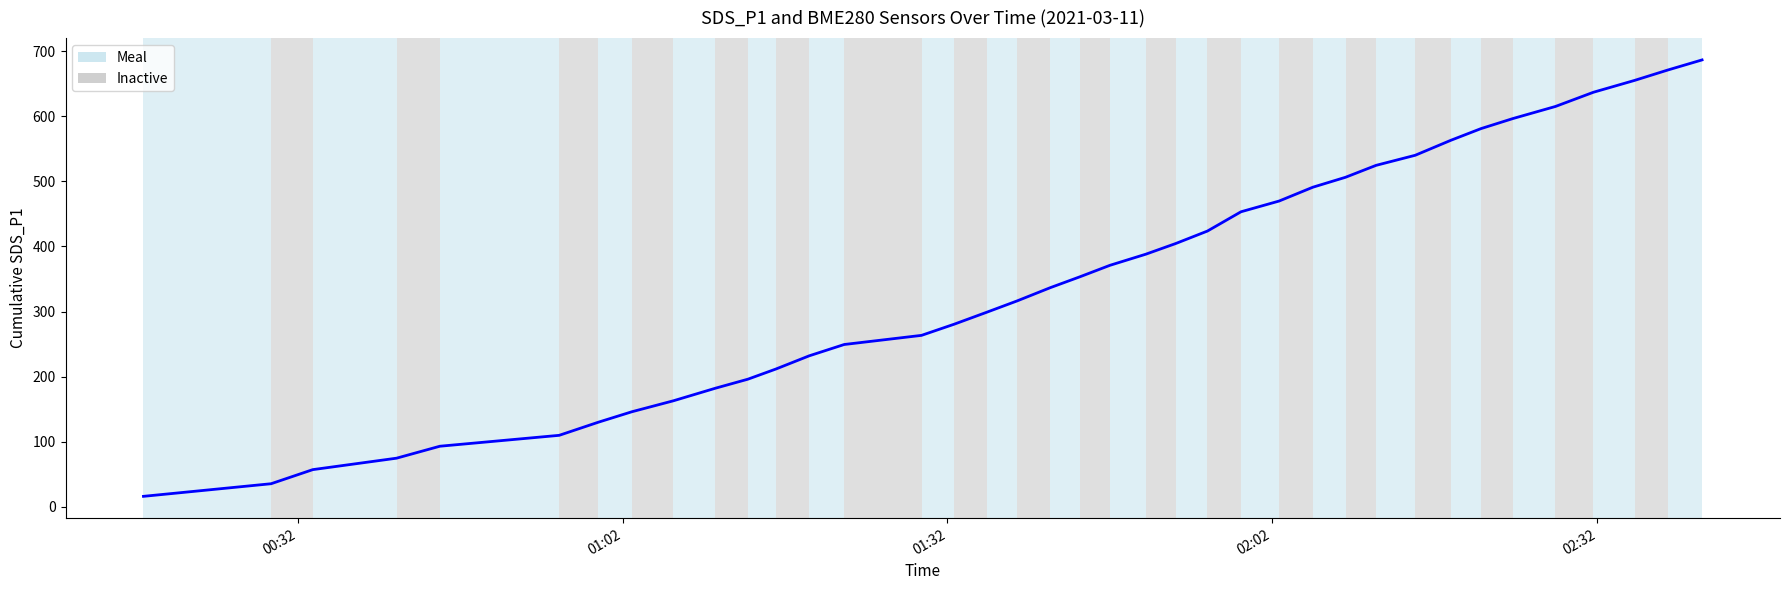

What is the difference between the second highest and minimum values?

654.9